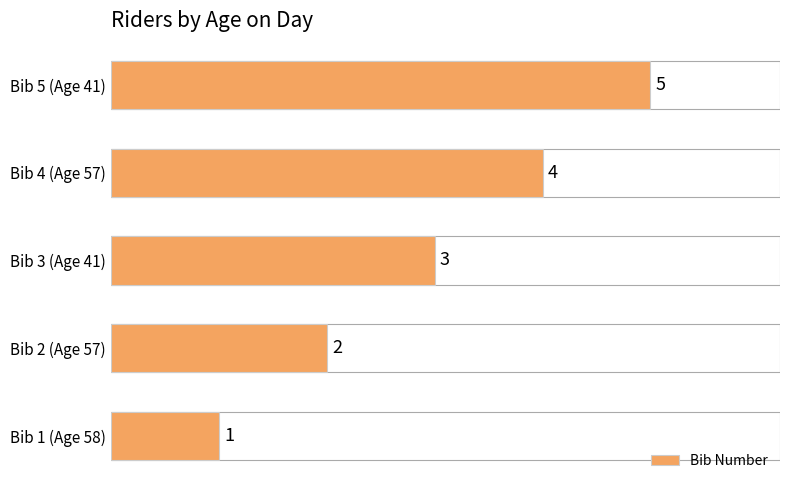

What is the change in value from Bib 1 (Age 58) to Bib 2 (Age 57)?

+1